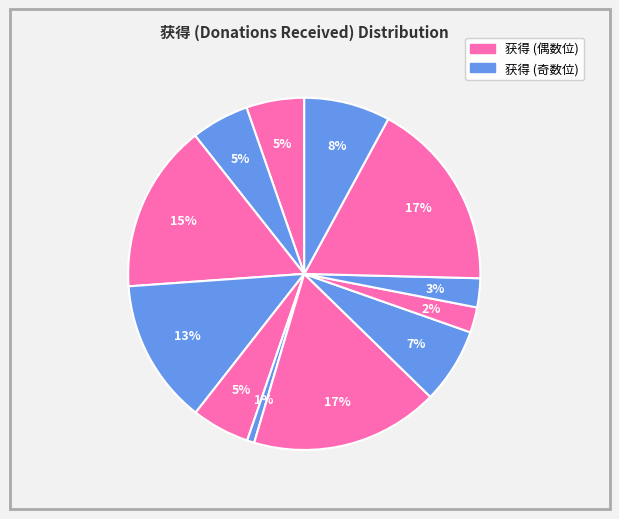

How many segments does this pie chart have?

12